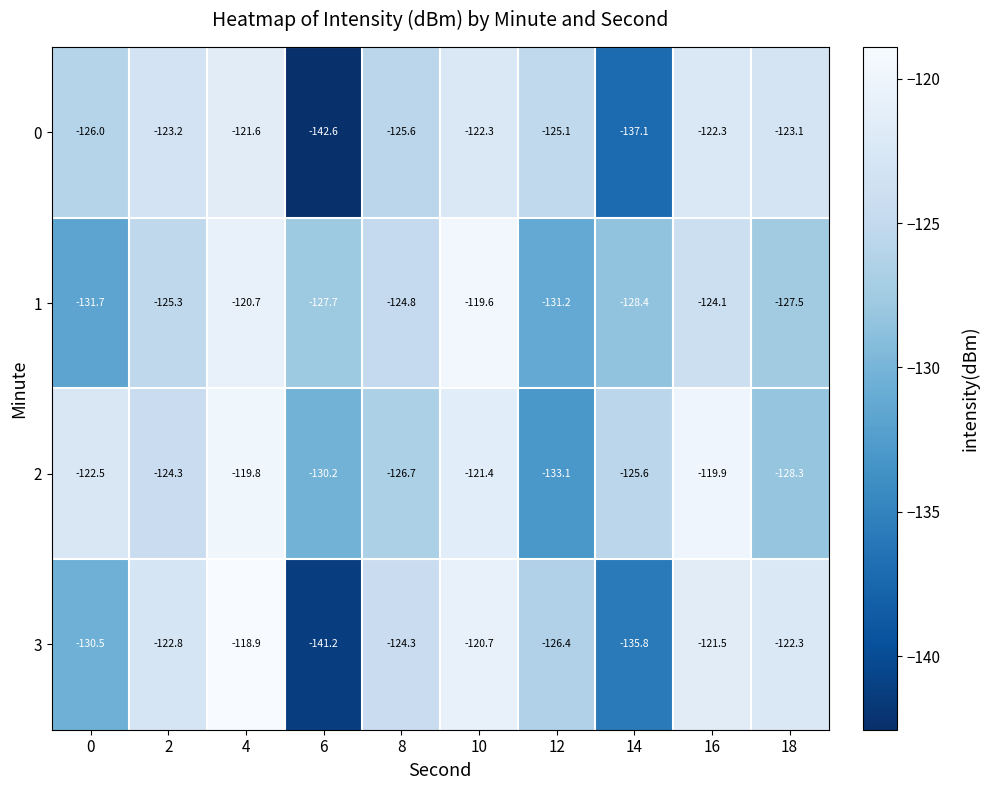

Rank the series by their maximum value, from highest to lowest.

3, 1, 2, 0